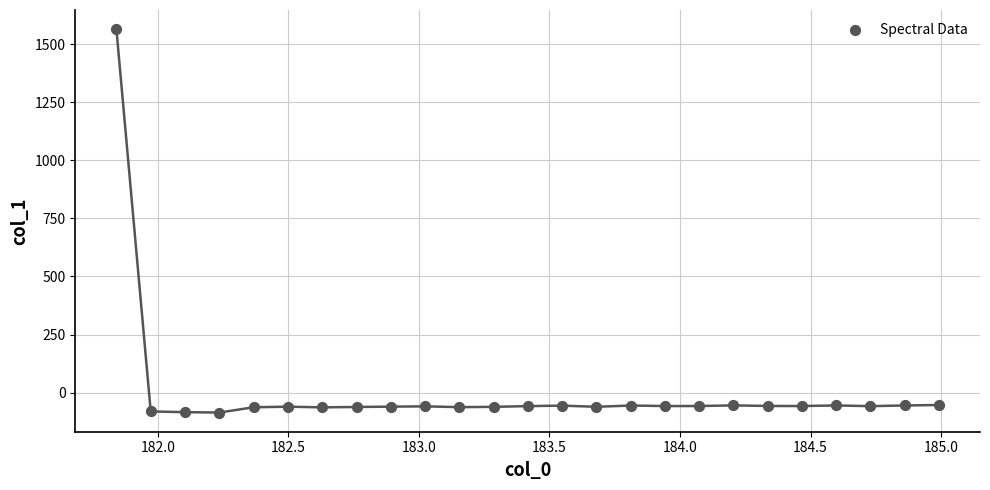

What is the range of Y values (max minus min)?

1650.8